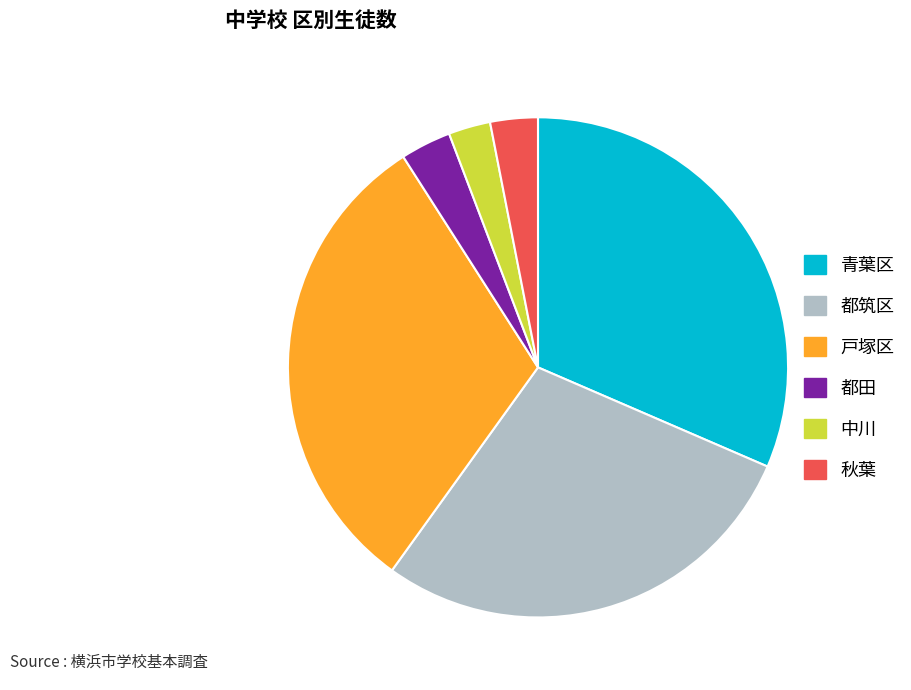

Does 都筑区 account for over 50% of the chart?

No